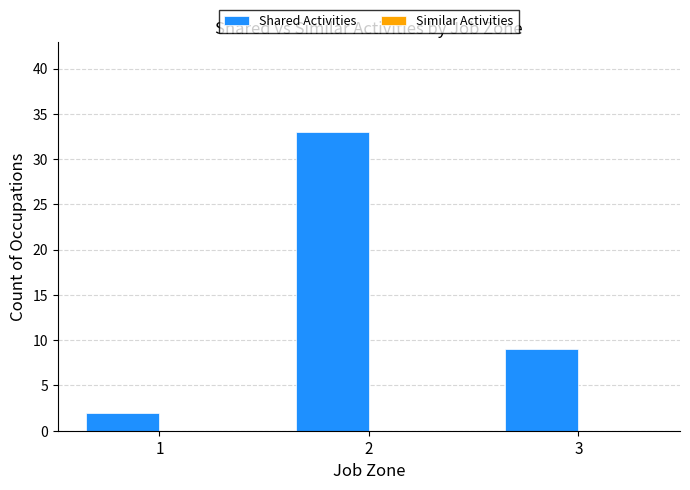

Reading left to right, transcribe all the data shown in this chart.

1=2	2=33	3=9